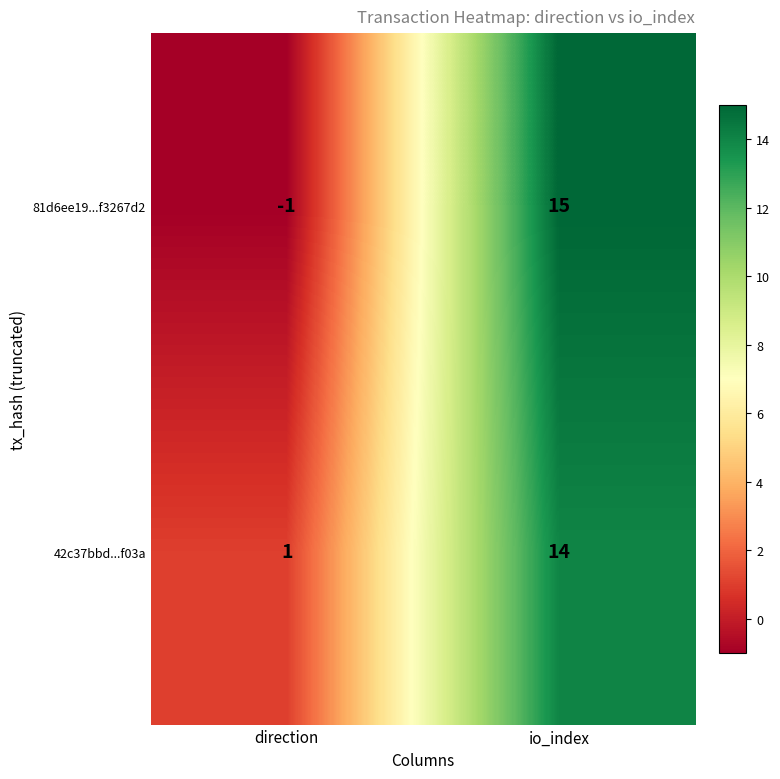

At which label does 81d6ee19...f3267d2 reach its peak?

io_index